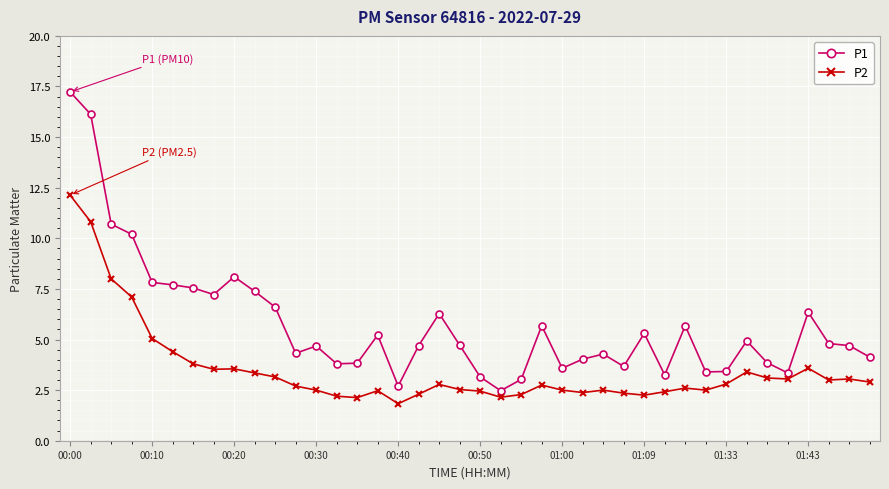

True or false: P1 has more than 1 interior local peaks.

True